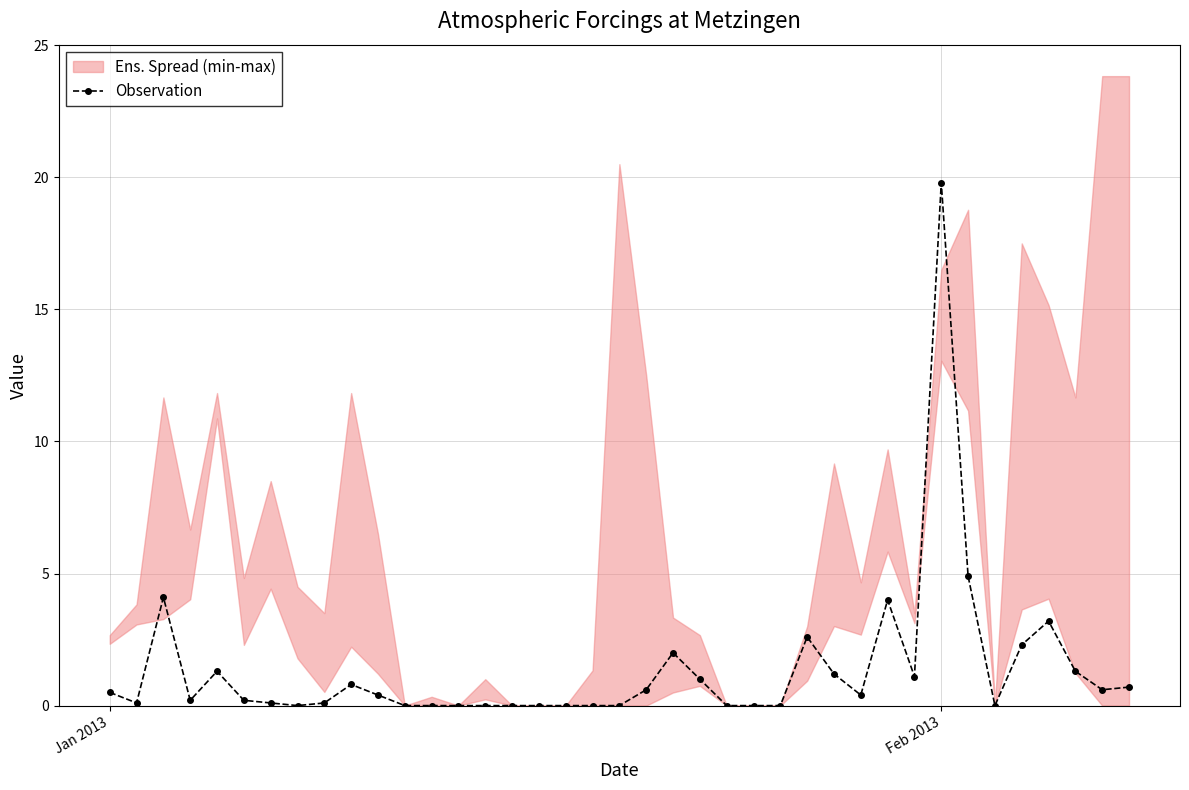

What is the maximum value for Observation?

19.8